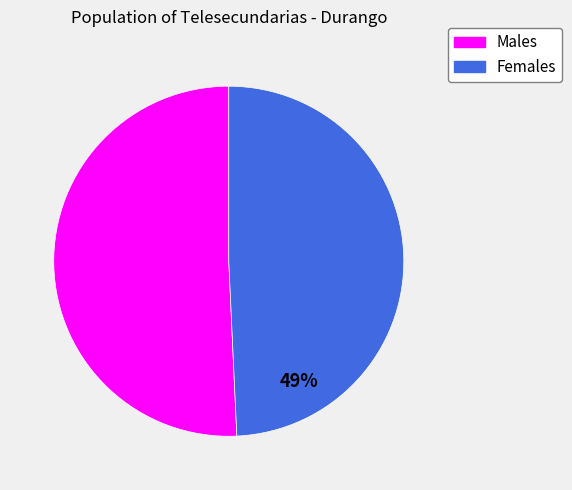

Which category has the biggest portion of the pie?

Males